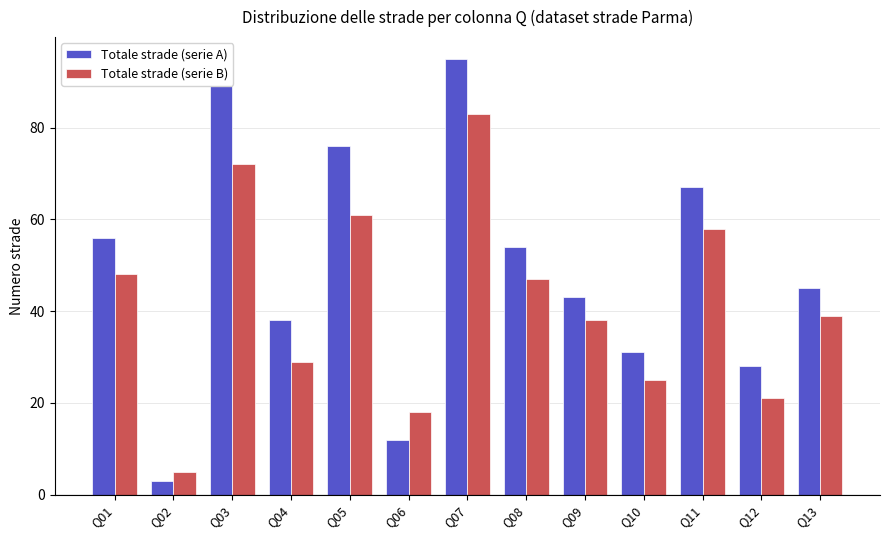

Which series changed the most between Q01 and Q07?

Totale strade (serie A)